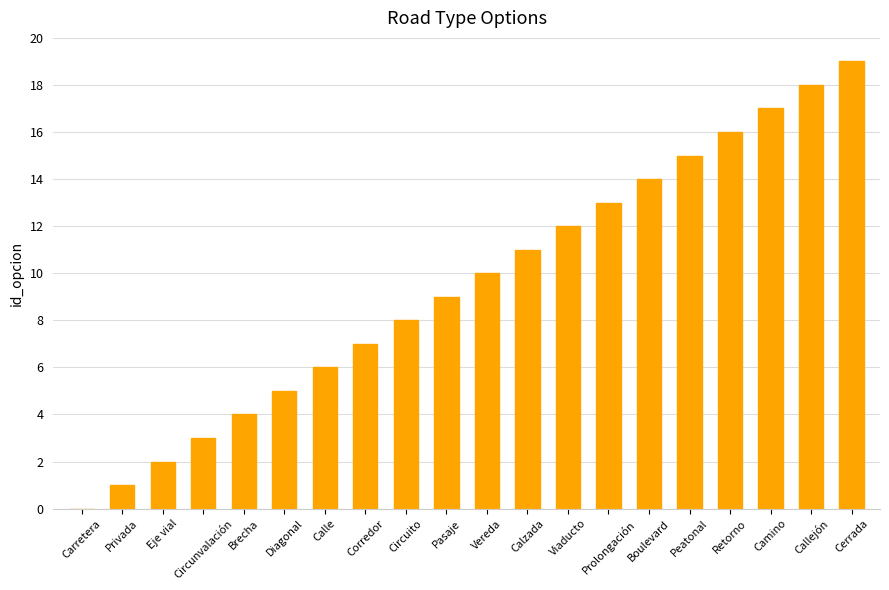

The chart shows a value of 18 at Vereda. True or false?

False